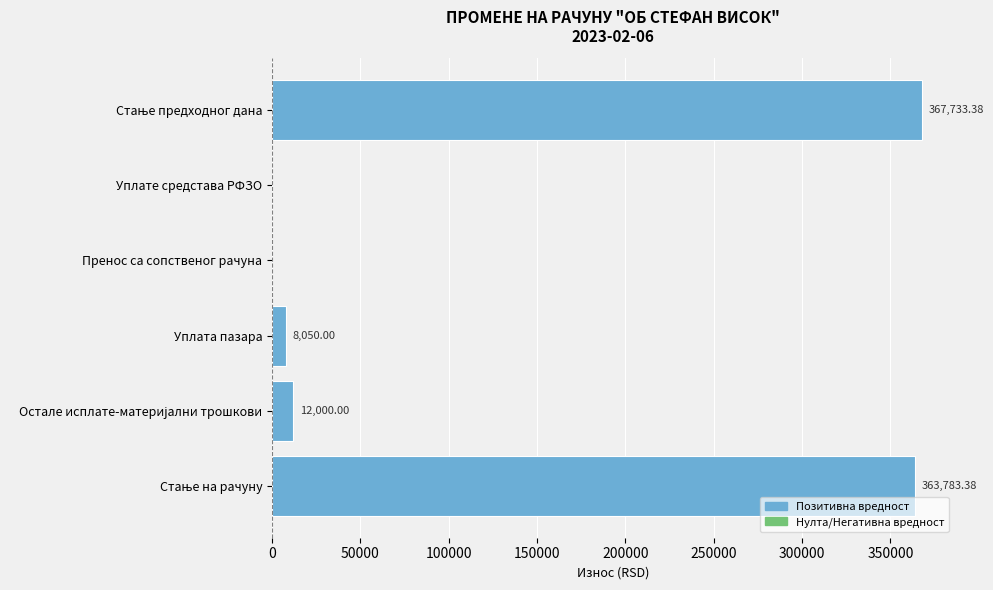

What is the sum of all values?

751566.8